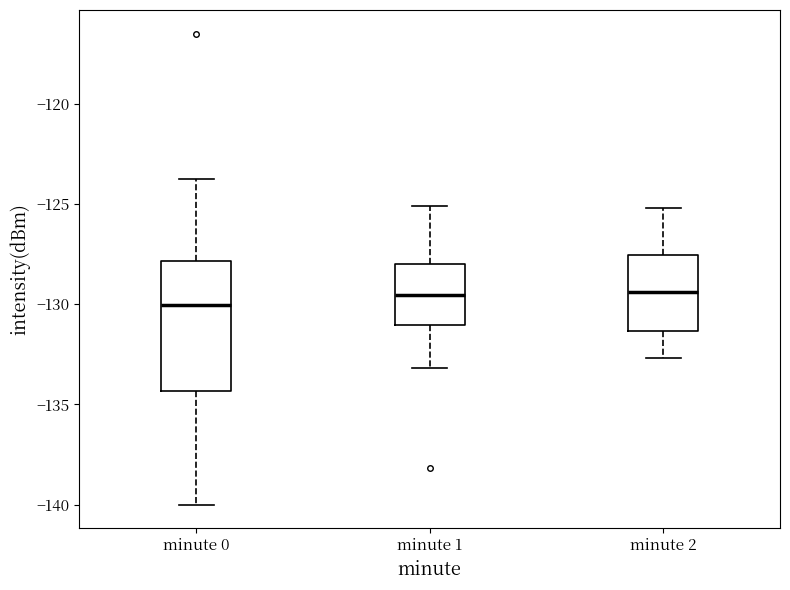

Where does the lower whisker of the box for minute 2 end on the y-axis? The values are not printed on the chart, so give them approximately, as read against the axis.

-132.5